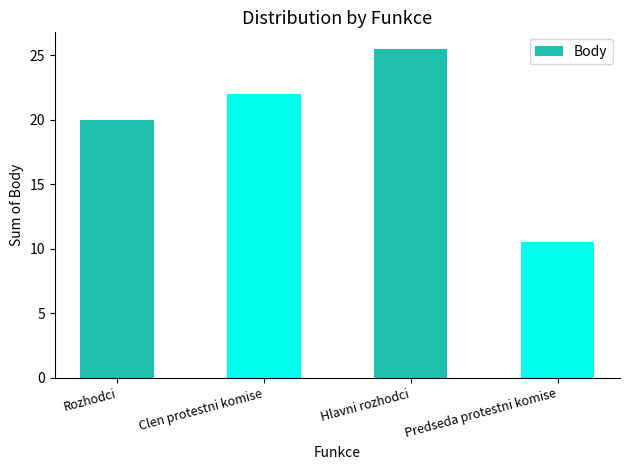

The chart shows a value of 20.0 at Rozhodci. True or false?

True